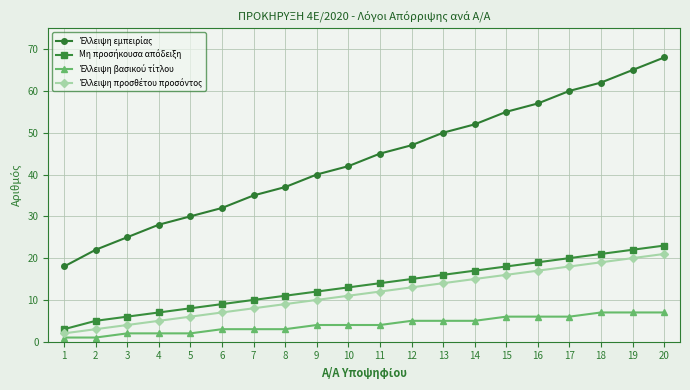

What is the maximum value shown in the chart?

68